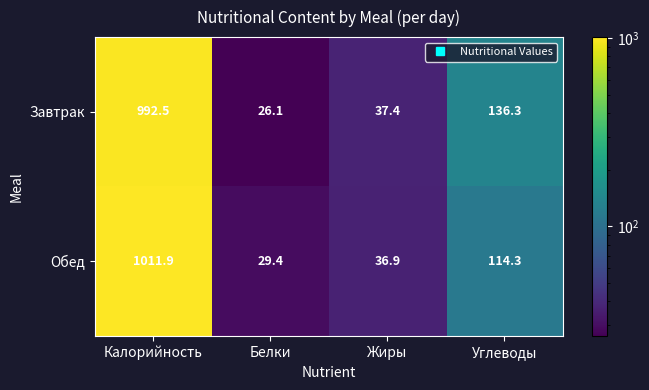

At which category is the sum across all series the highest?

Калорийность